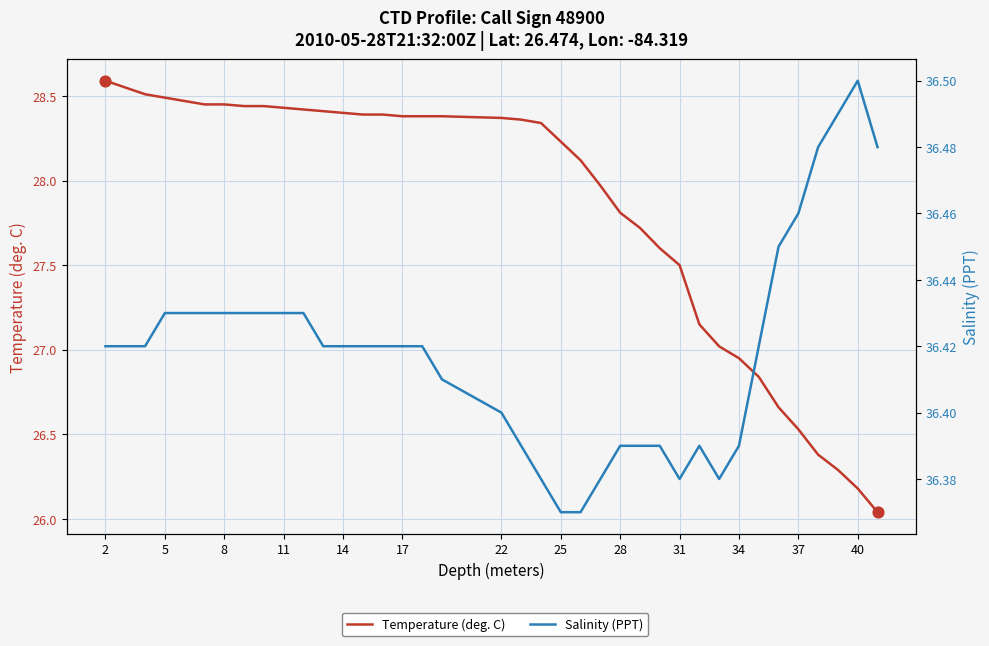

At which category is the sum across all series the highest?

2